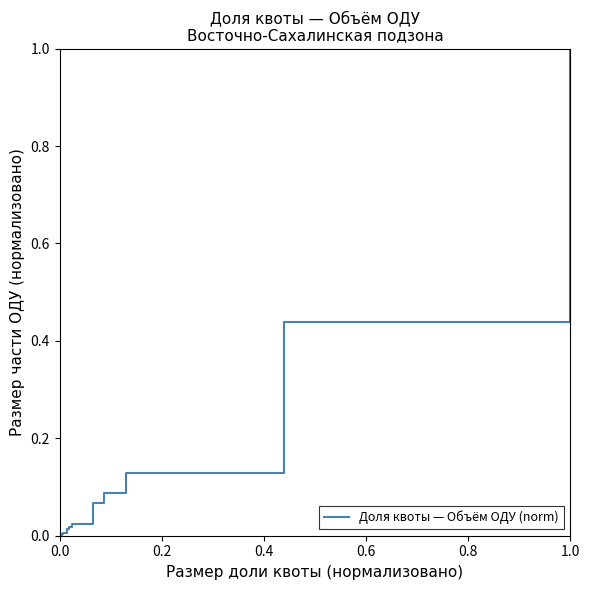

Count the number of data series in this chart.

1